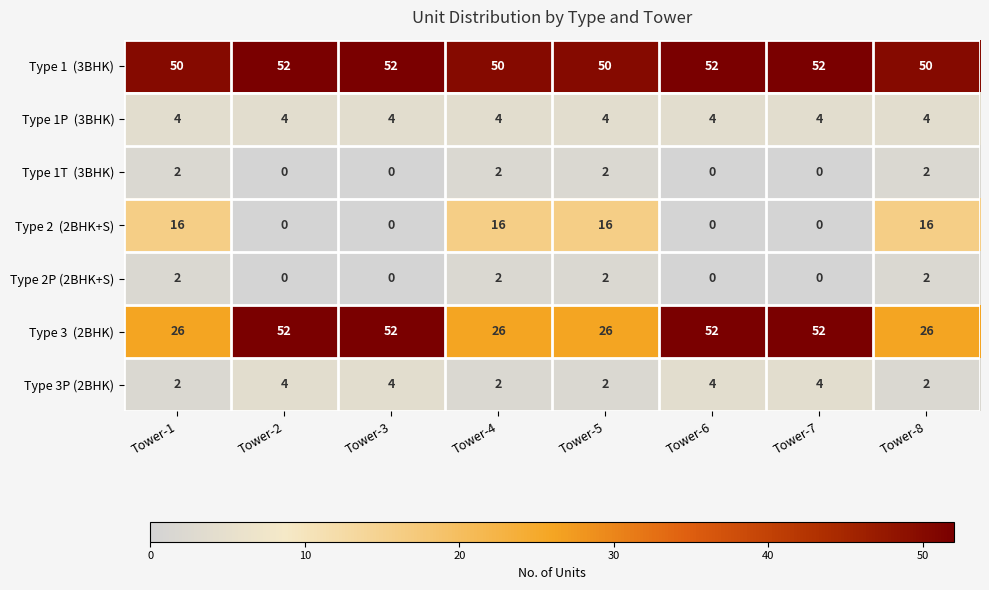

How many series are shown in this chart?

7